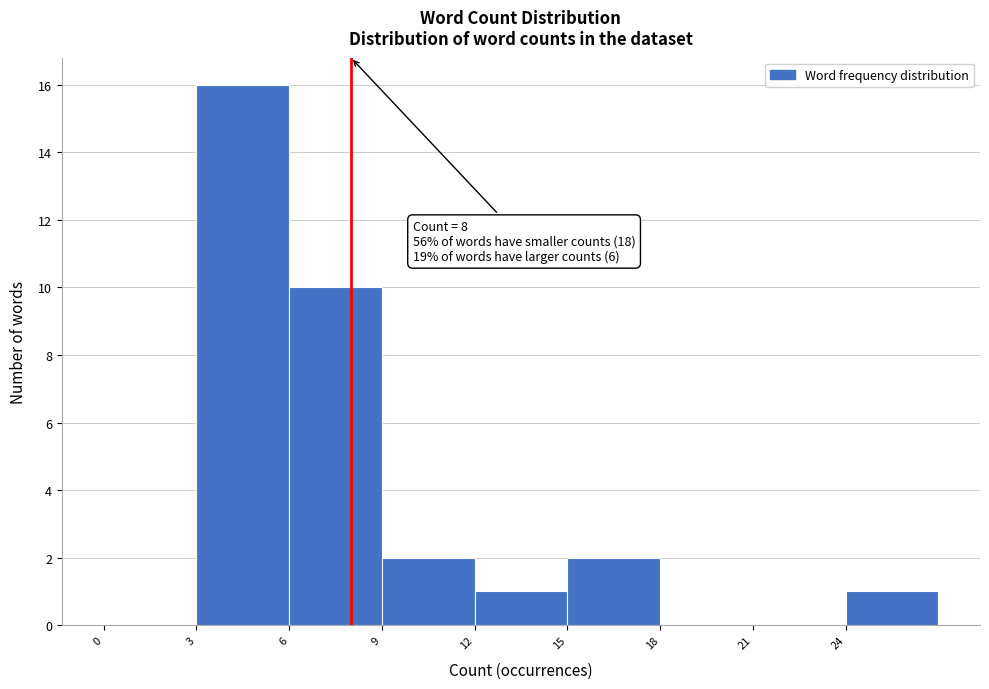

Which range on the x-axis has the tallest bar?

3 to 6